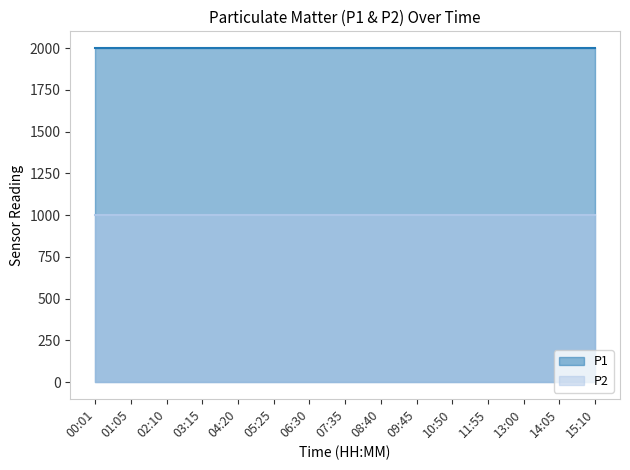

Which series has the largest total across all categories?

P1